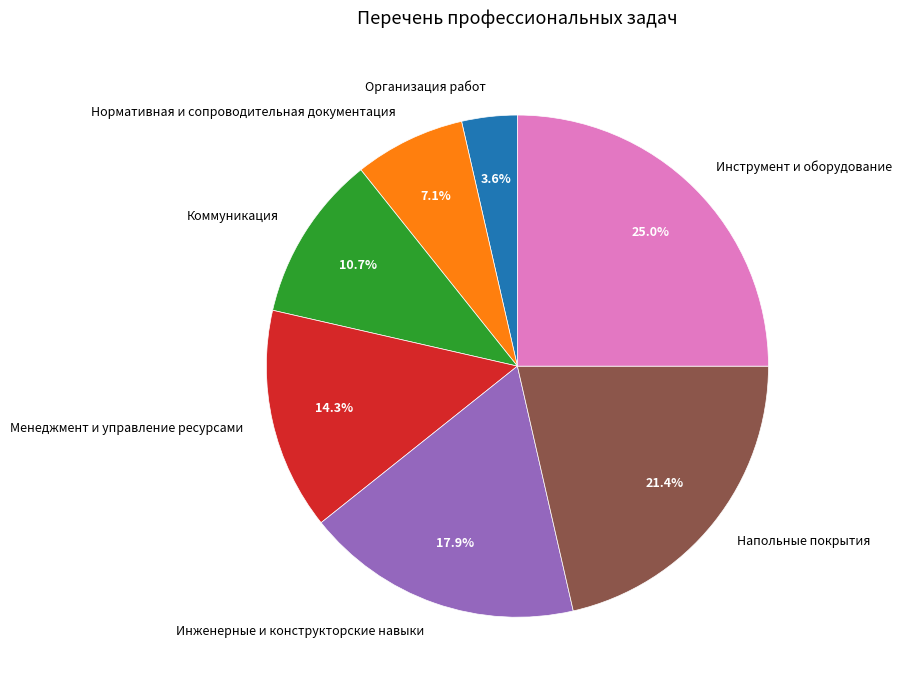

Is there a majority slice in this chart?

No